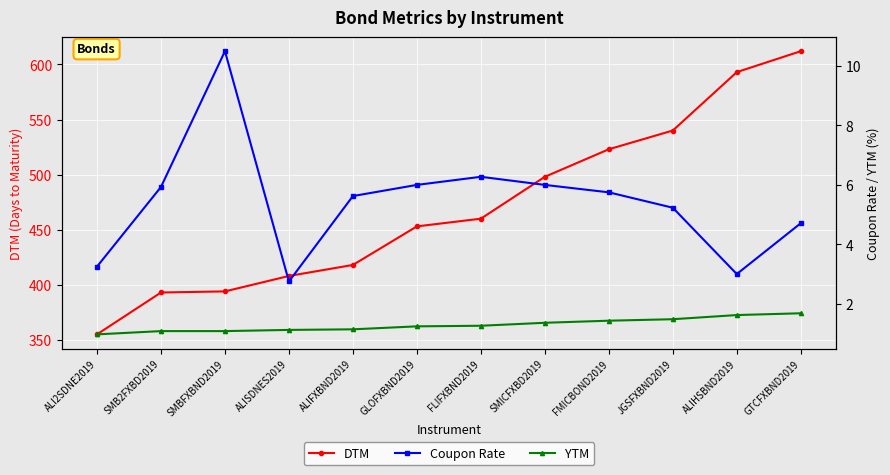

Count the number of categories in the chart.

12